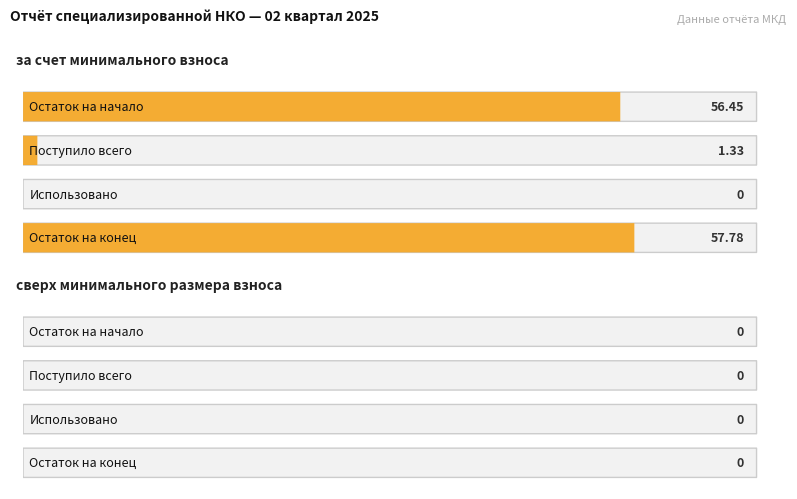

What are all the series names shown in the legend?

за счет минимального взноса, сверх минимального размера взноса